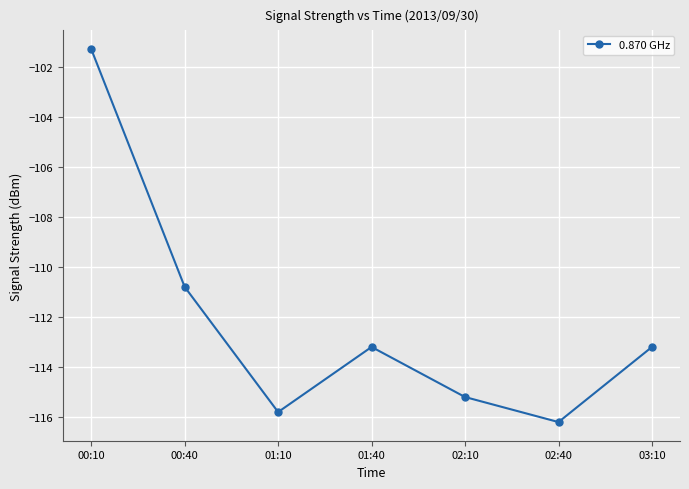

What is the difference between the values at 00:10 and 02:40?

14.9